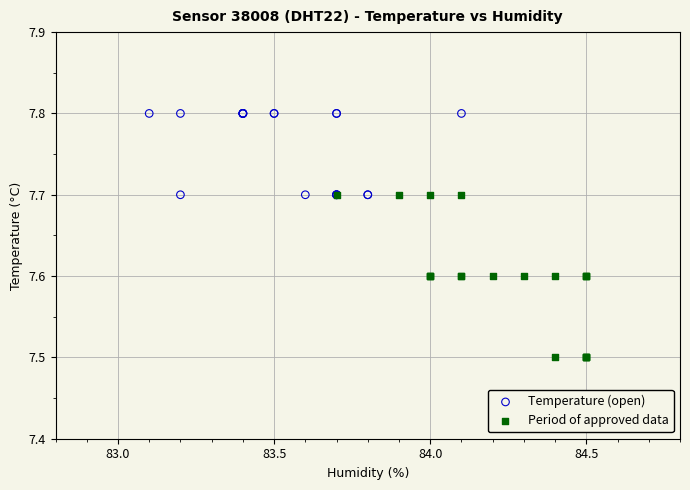

Which series reaches the minimum Y coordinate?

Period of approved data